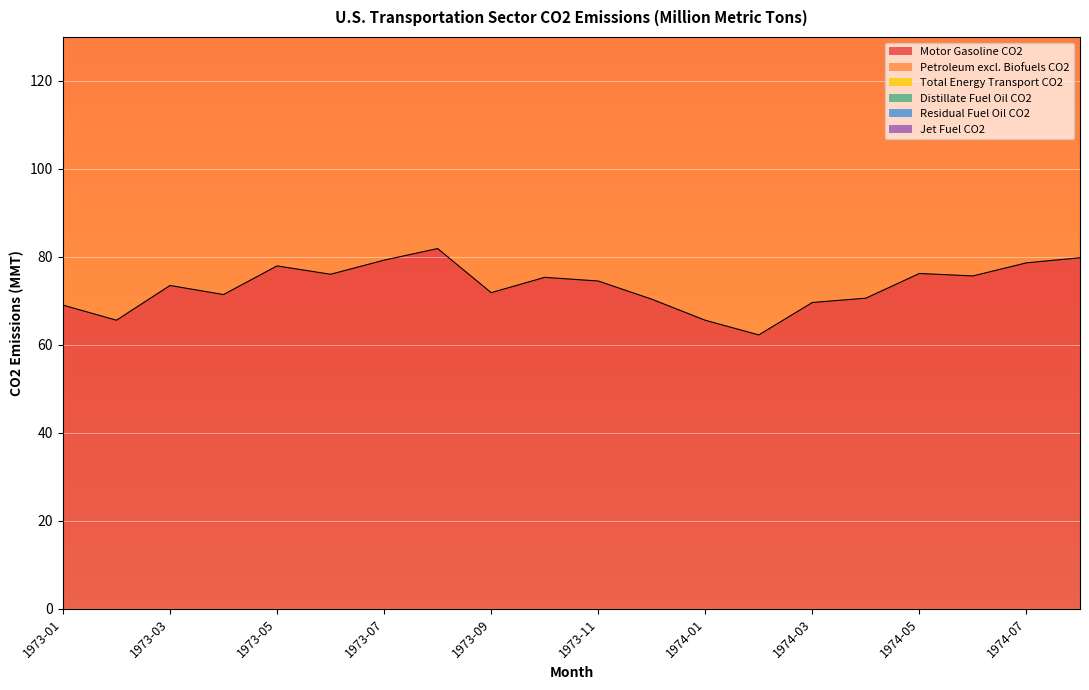

List the labels in order of Motor Gasoline CO2 value, smallest first.

1974-02, 1974-01, 1973-02, 1973-01, 1974-03, 1973-12, 1974-04, 1973-04, 1973-09, 1973-03, 1973-11, 1973-10, 1974-06, 1973-06, 1974-05, 1973-05, 1974-07, 1973-07, 1974-08, 1973-08